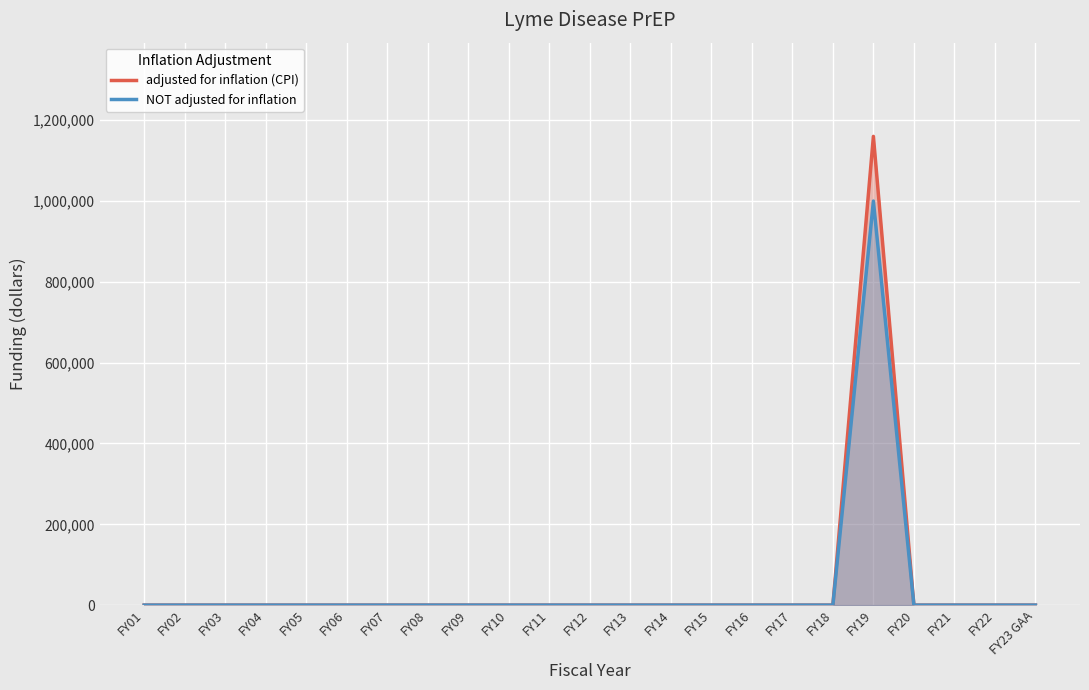

List the labels in order of NOT adjusted for inflation value, largest first.

FY19, FY01, FY02, FY03, FY04, FY05, FY06, FY07, FY08, FY09, FY10, FY11, FY12, FY13, FY14, FY15, FY16, FY17, FY18, FY20, FY21, FY22, FY23 GAA